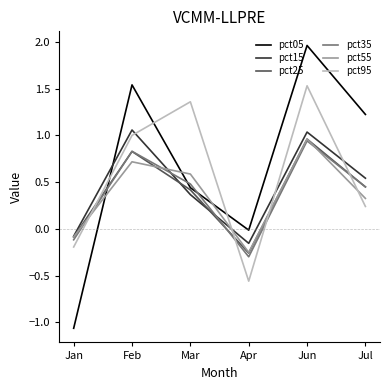

In pct25, how many points are lower than both neighbors (excluding endpoints)?

1